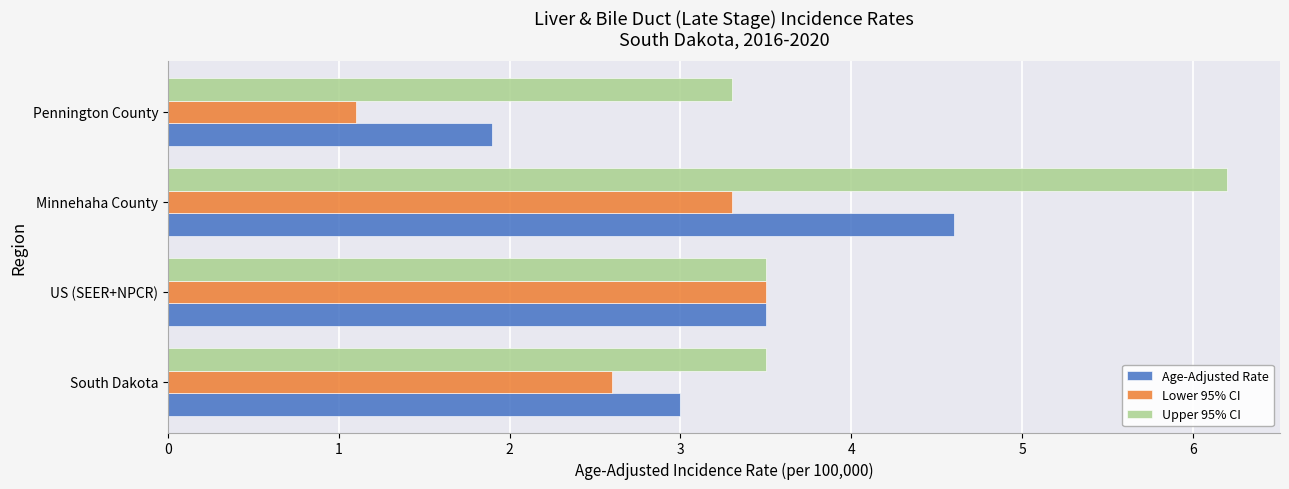

List the series in order of their peak value, lowest first.

Lower 95% CI, Age-Adjusted Rate, Upper 95% CI